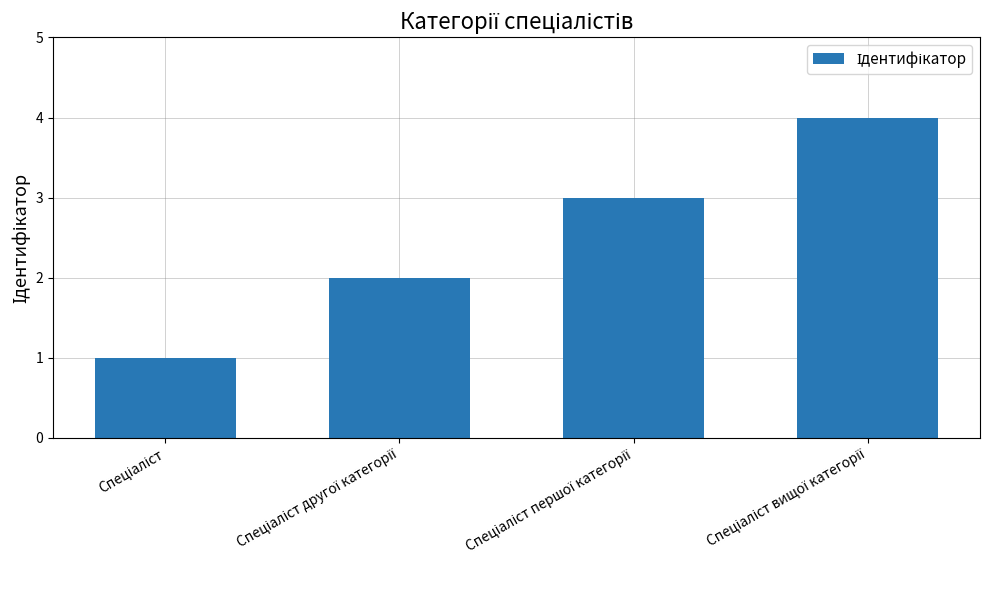

What is the sum of all values?

10